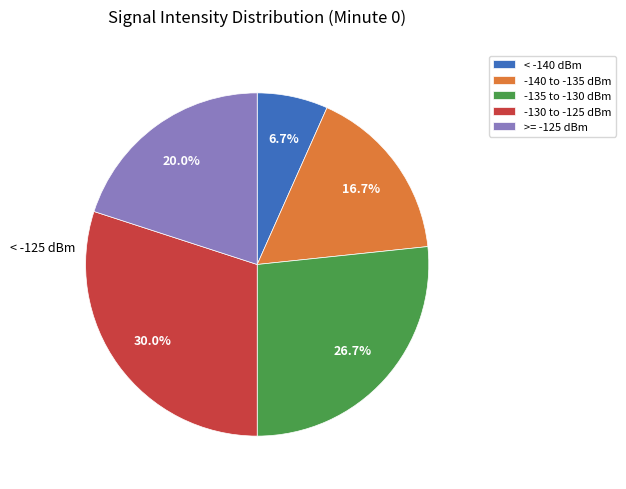

Rank the categories by value from highest to lowest.

-130 to -125 dBm, -135 to -130 dBm, >= -125 dBm, -140 to -135 dBm, < -140 dBm